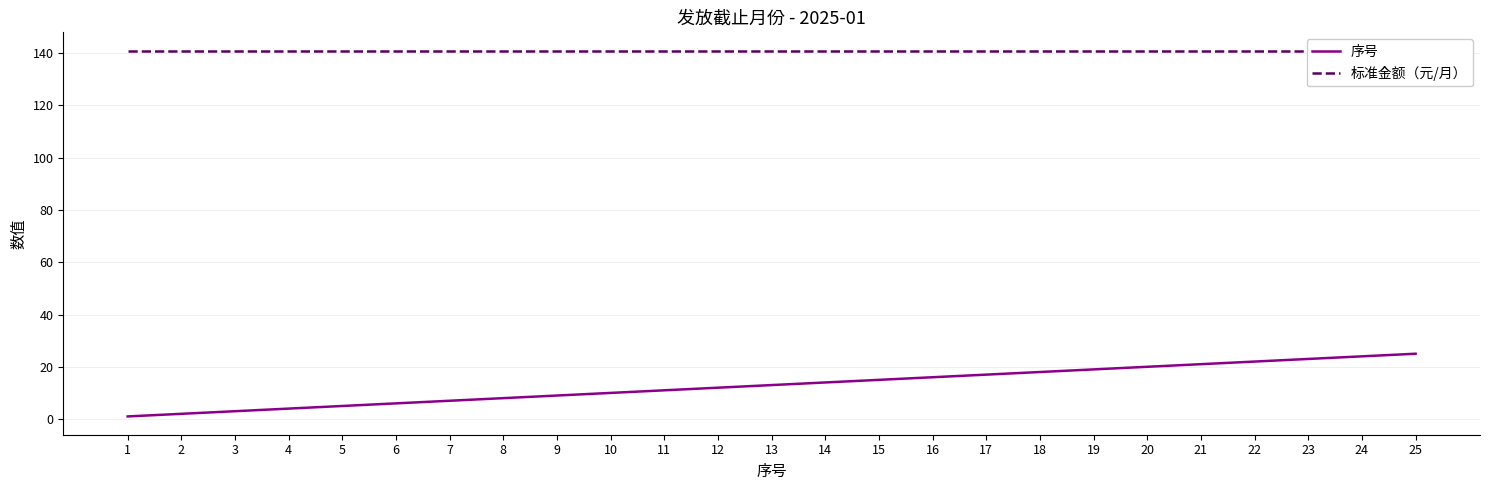

Which series changed the most between 8 and 13?

序号